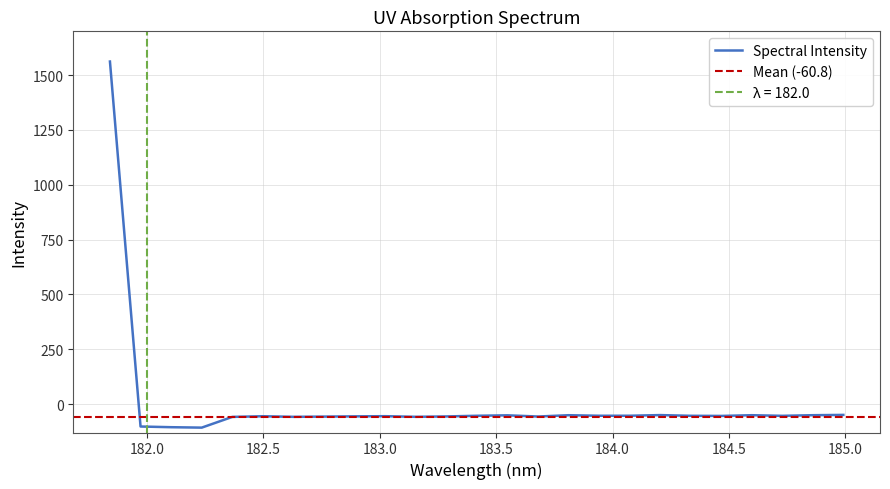

What is the value of the 2nd point from the left?

-102.7